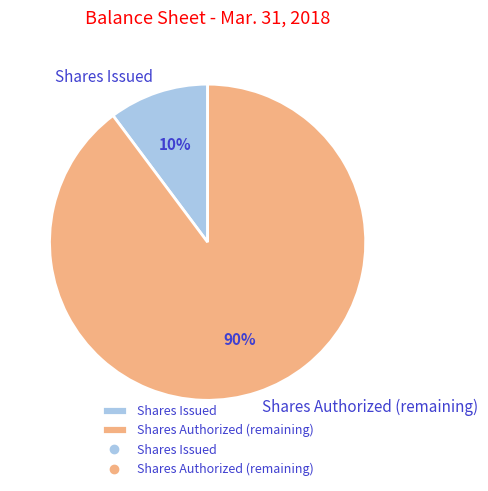

Is the sum of Shares Issued and Shares Authorized (remaining) greater than half?

Yes